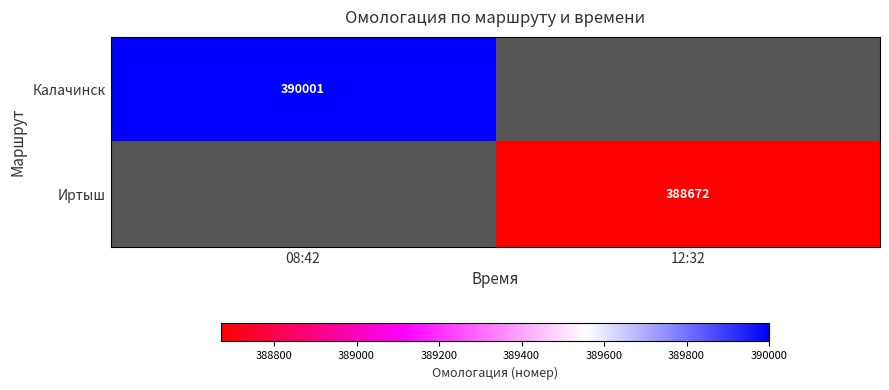

True or false: Калачинск has a value of 390001 at 08:42.

True